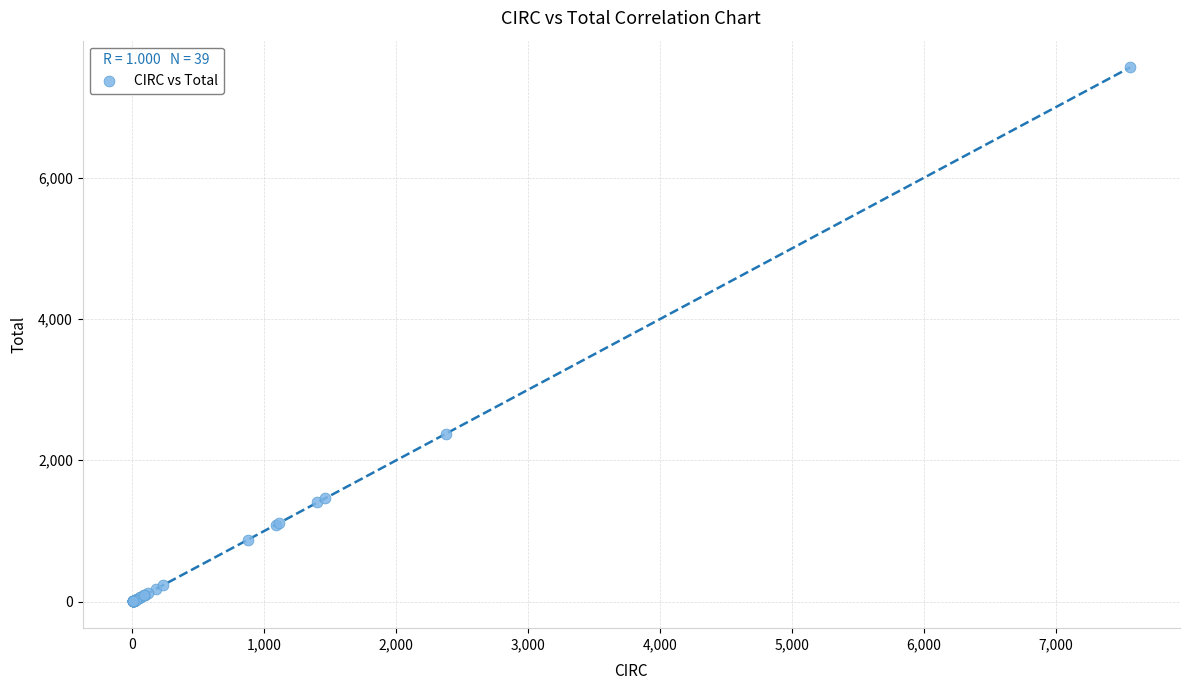

What Y value in the scatter plot is closest to 3781?

2373